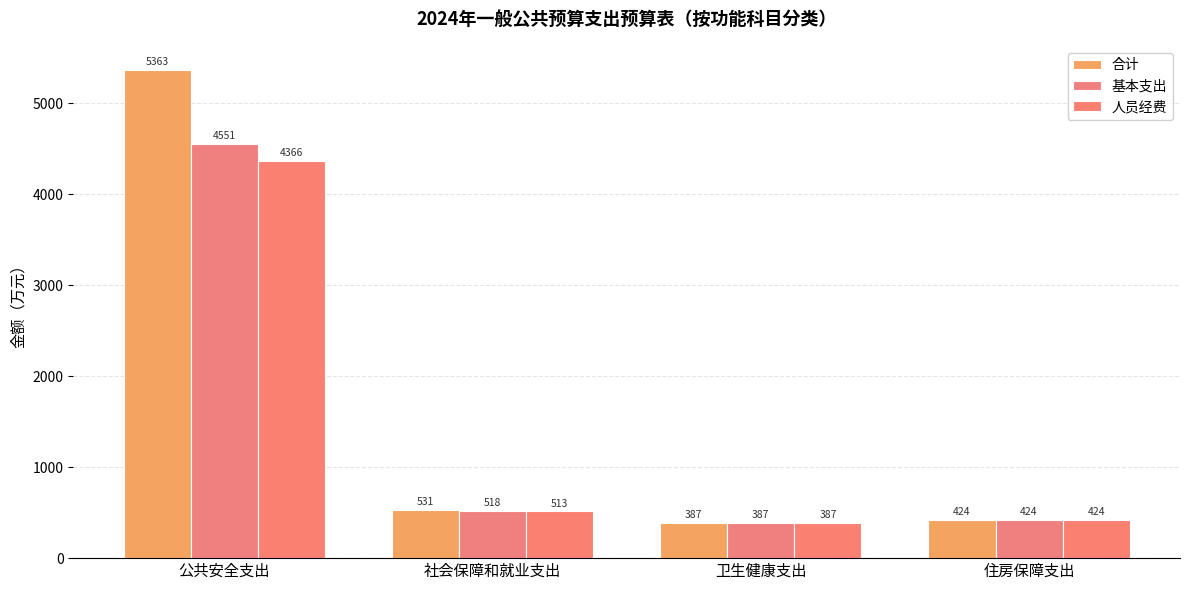

List the series in order of their peak value, lowest first.

人员经费, 基本支出, 合计